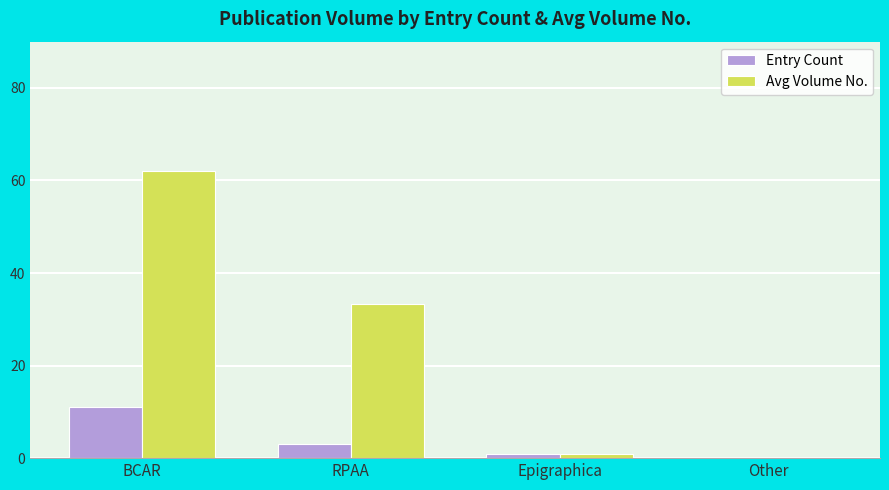

Reading left to right, transcribe all the data shown in this chart.

Entry Count: BCAR=11.0	RPAA=3.0	Epigraphica=1.0	Other=0.0
Avg Volume No.: BCAR=62.1	RPAA=33.3	Epigraphica=1.0	Other=0.0